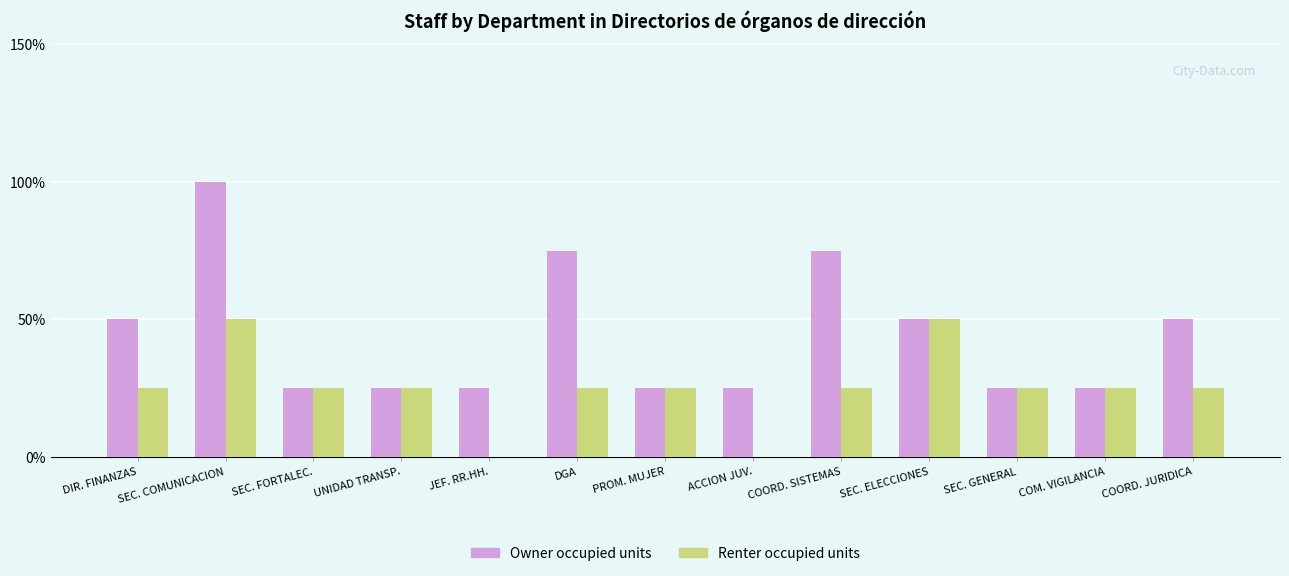

What is the sum of the Owner occupied units values at COORD. SISTEMAS and COM. VIGILANCIA?

100